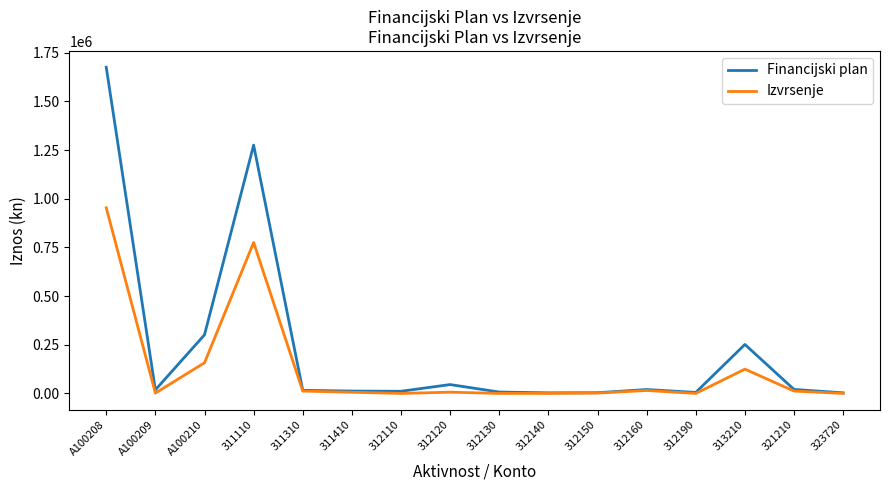

How many lines are shown in the chart?

2